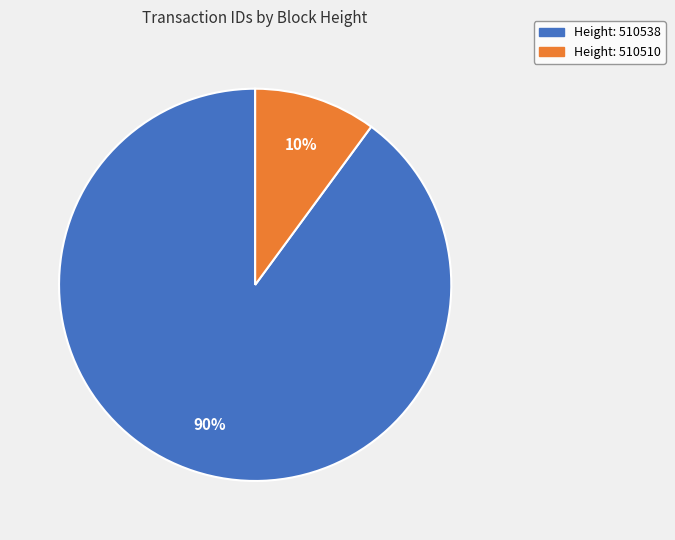

To the nearest percent, what is the difference between the largest and smallest slice percentages?

80%